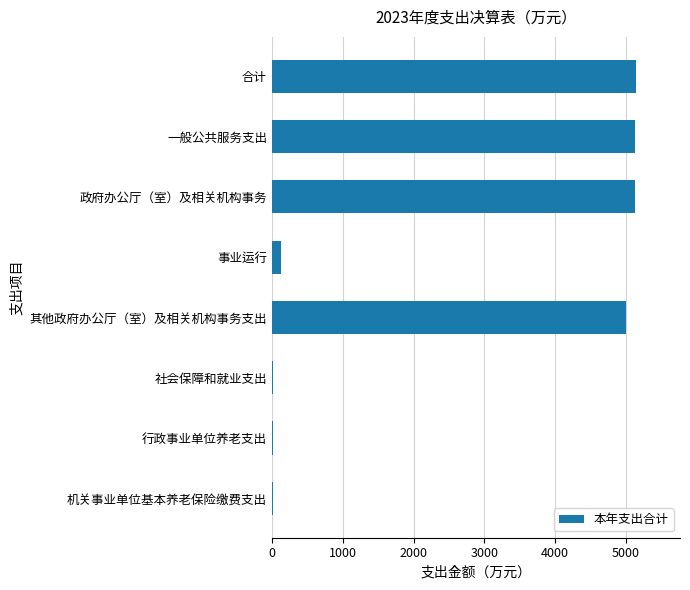

How many categories are shown in the chart?

8